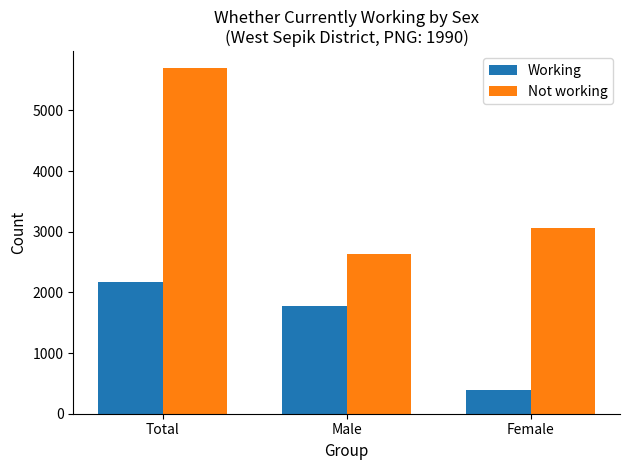

At which label is Not working closest to 4163?

Female